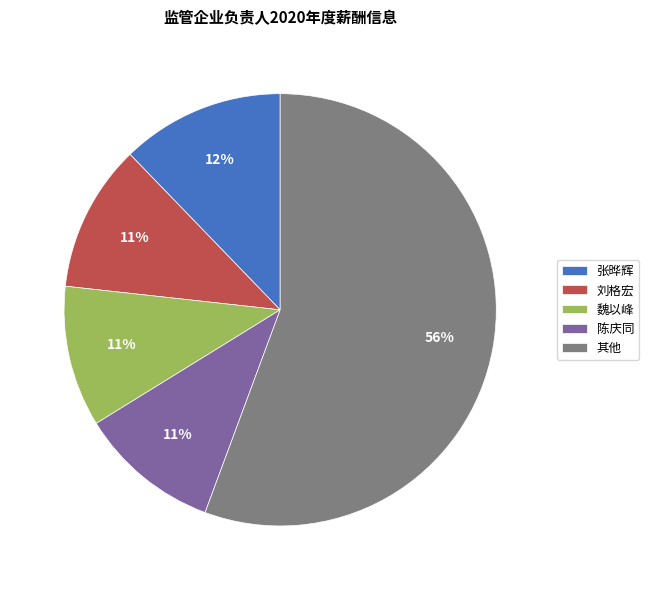

How many segments does this pie chart have?

5